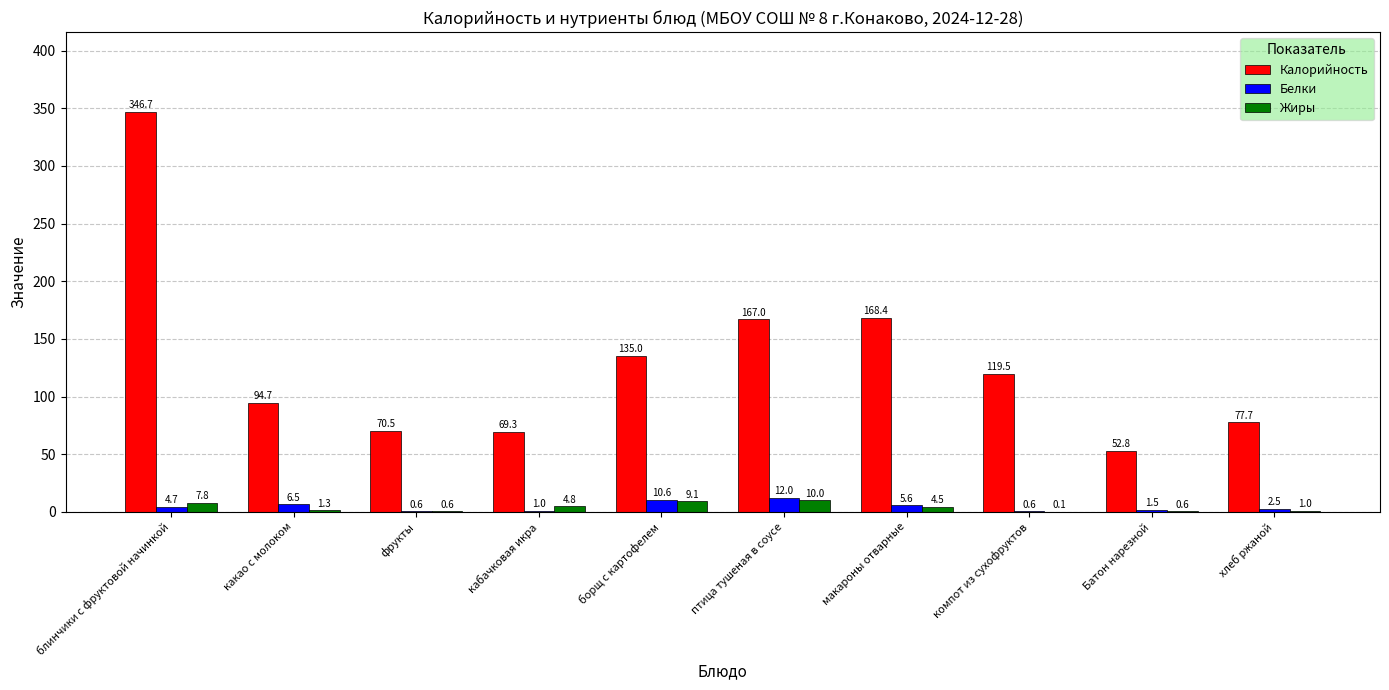

Which category has the highest value in the Жиры series?

птица тушеная в соусе